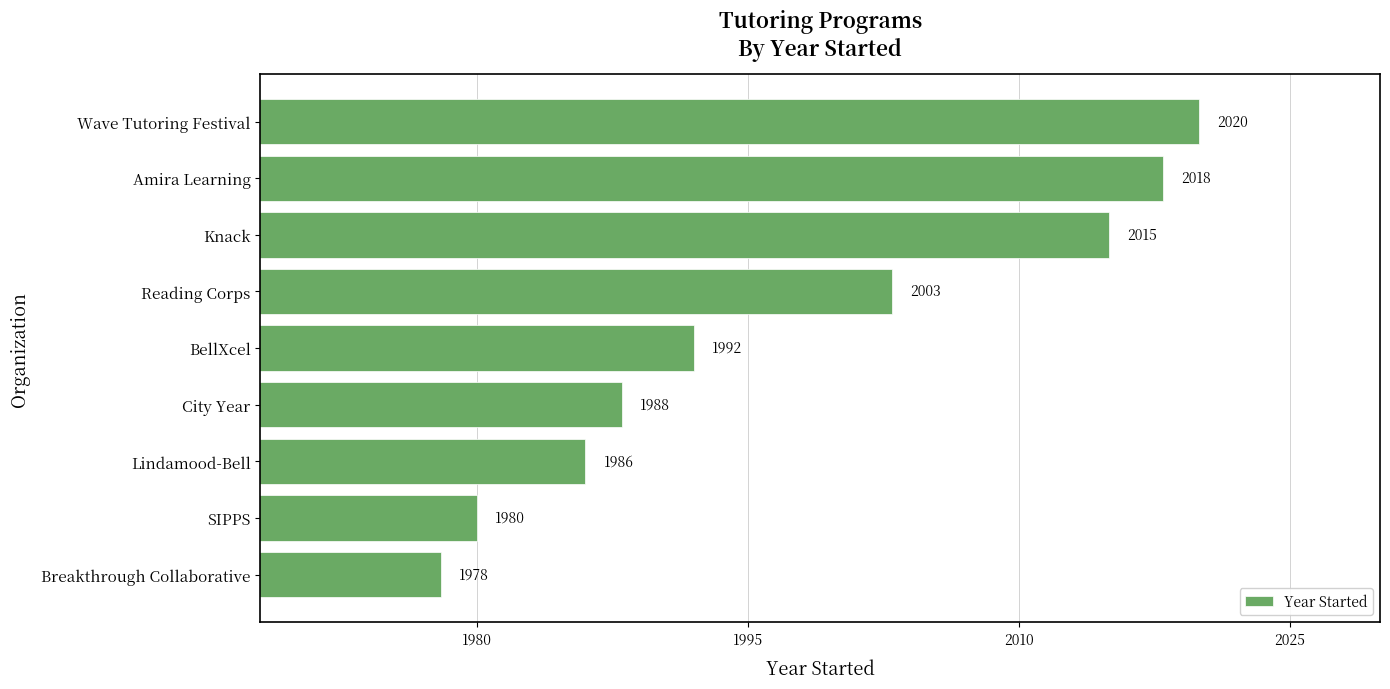

Reading top to bottom, transcribe all the data shown in this chart.

Wave Tutoring Festival=2020	Amira Learning=2018	Knack=2015	Reading Corps=2003	BellXcel=1992	City Year=1988	Lindamood-Bell=1986	SIPPS=1980	Breakthrough Collaborative=1978